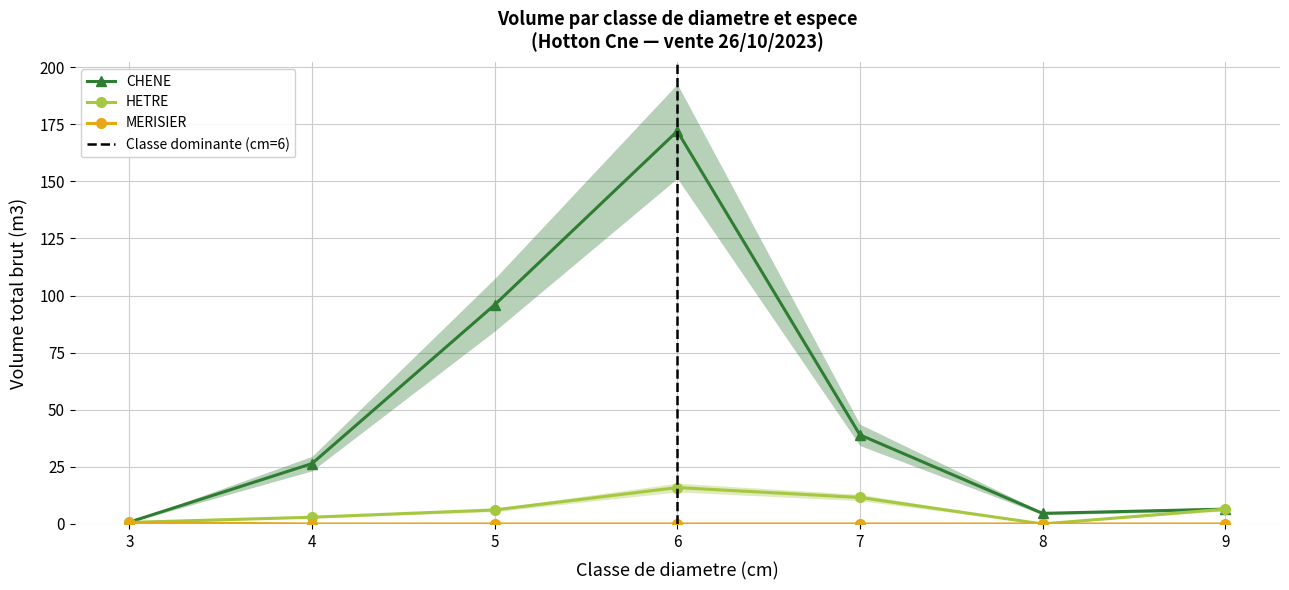

What is the sum of the HETRE values at 3 and 6?

16.6